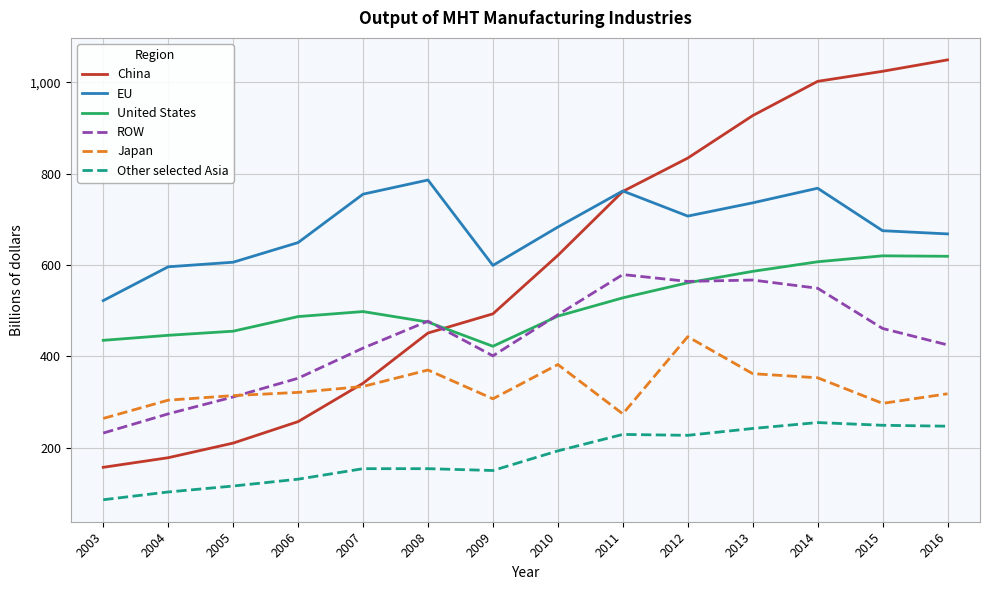

True or false: Japan and EU intersect in this chart.

False